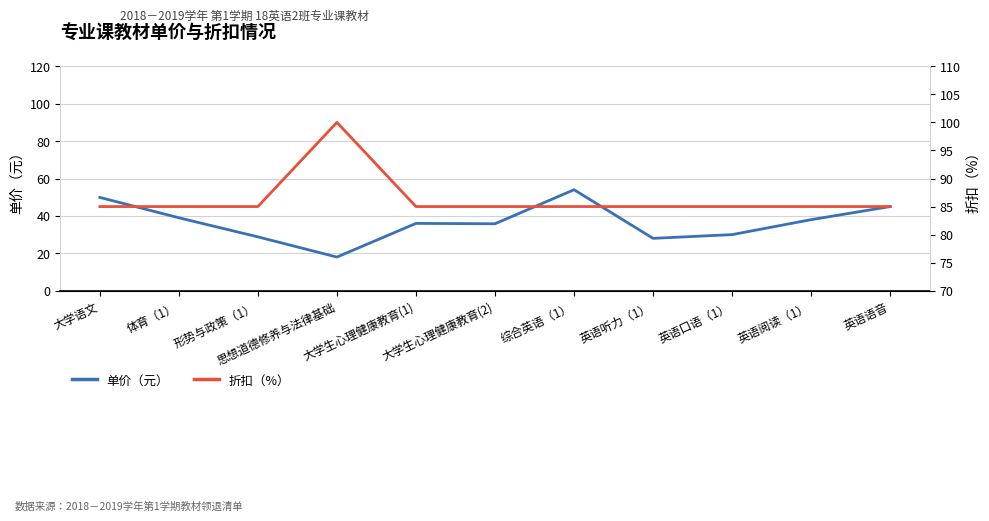

True or false: 单价（元） has more than 0 interior local peaks.

True